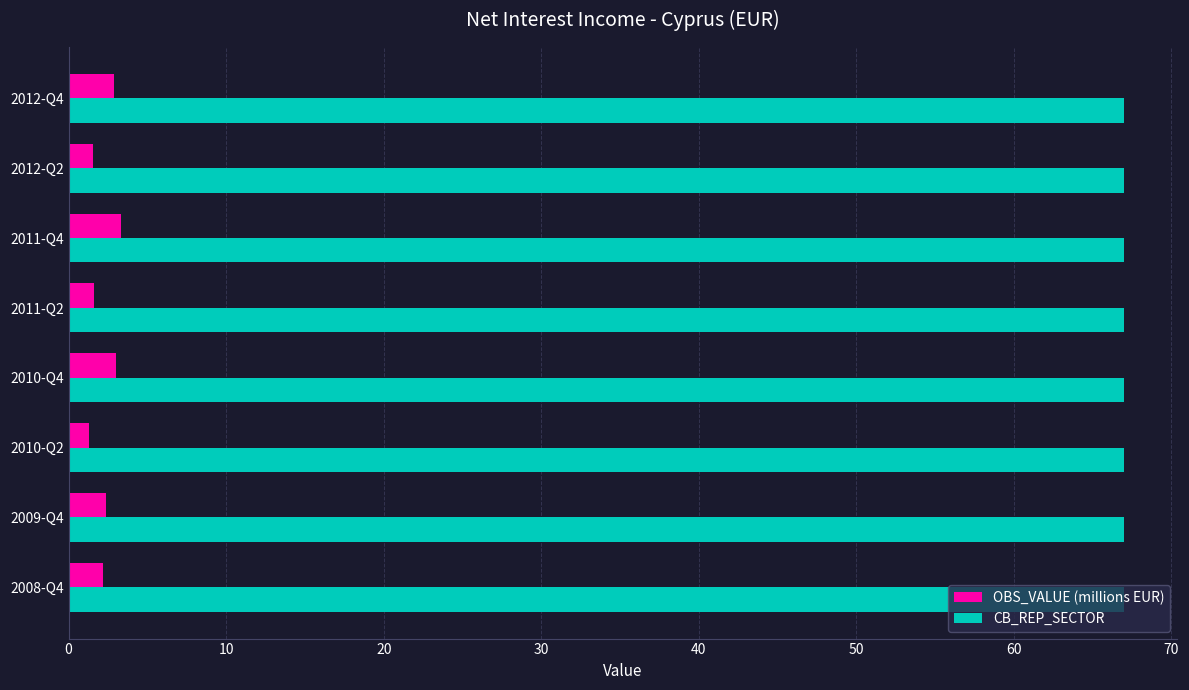

True or false: OBS_VALUE (millions EUR) has a value of 1.5 at 2012-Q2.

True